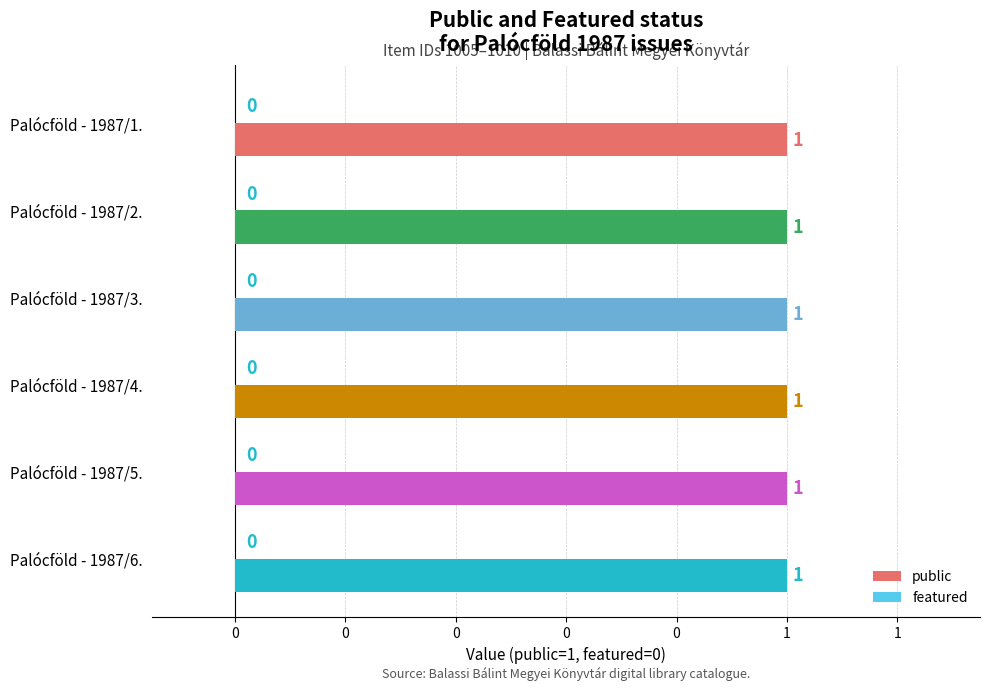

List the labels in order of public value, largest first.

Palócföld - 1987/1., Palócföld - 1987/2., Palócföld - 1987/3., Palócföld - 1987/4., Palócföld - 1987/5., Palócföld - 1987/6.